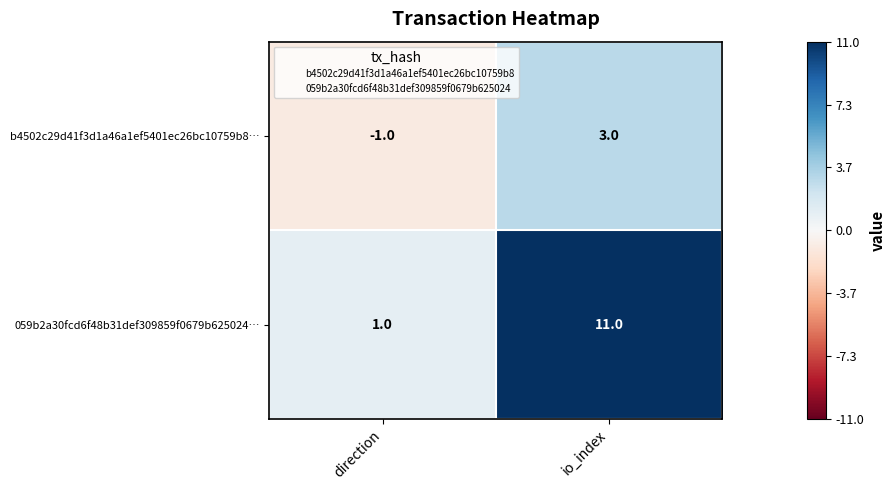

What is the greatest value displayed?

11